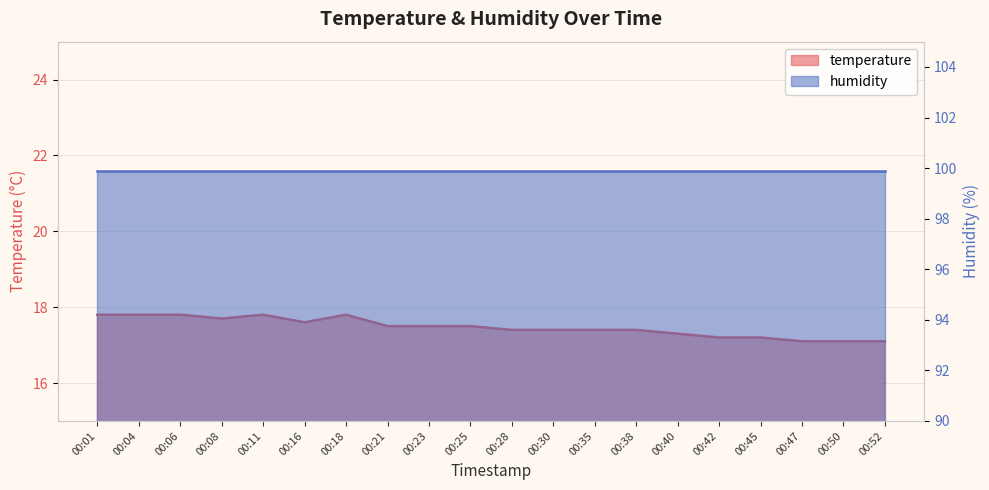

List the labels in order of value, largest first.

00:01, 00:04, 00:06, 00:11, 00:18, 00:08, 00:16, 00:21, 00:23, 00:25, 00:28, 00:30, 00:35, 00:38, 00:40, 00:42, 00:45, 00:47, 00:50, 00:52